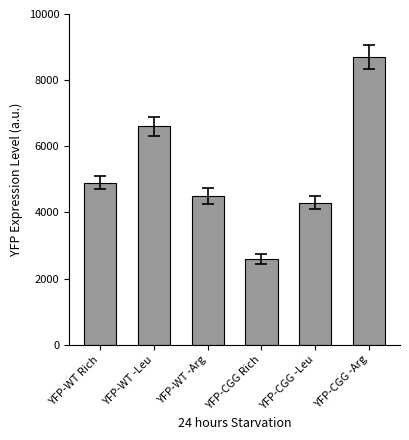

Are the bars horizontal?

No